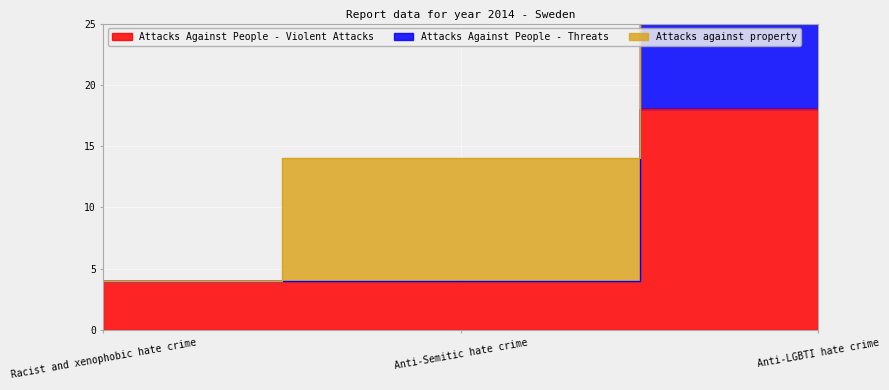

Is it true that Attacks Against People - Violent Attacks equals 28 at Anti-LGBTI hate crime?

False